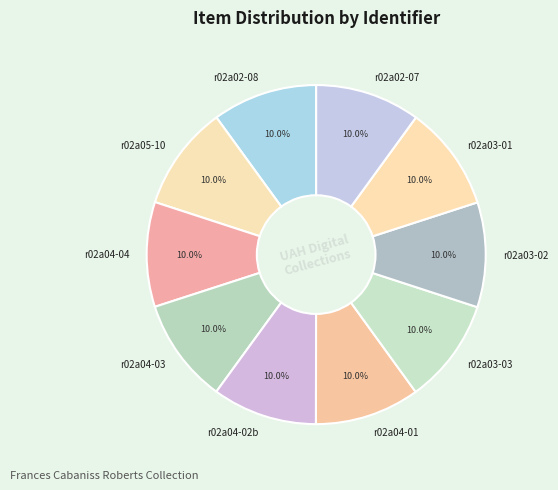

Combined, what portion of the pie is r02a05-10 and r02a04-01?

20.0%